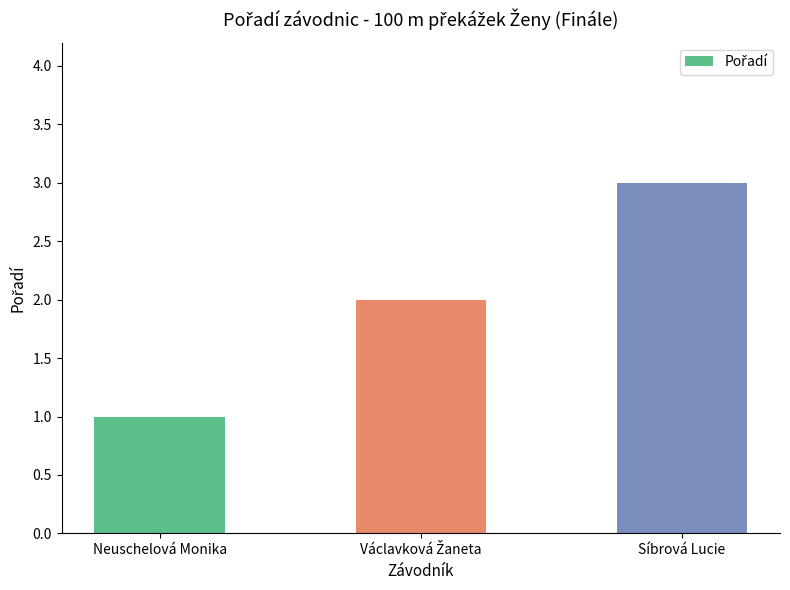

What is the approximate value at Neuschelová Monika?

1